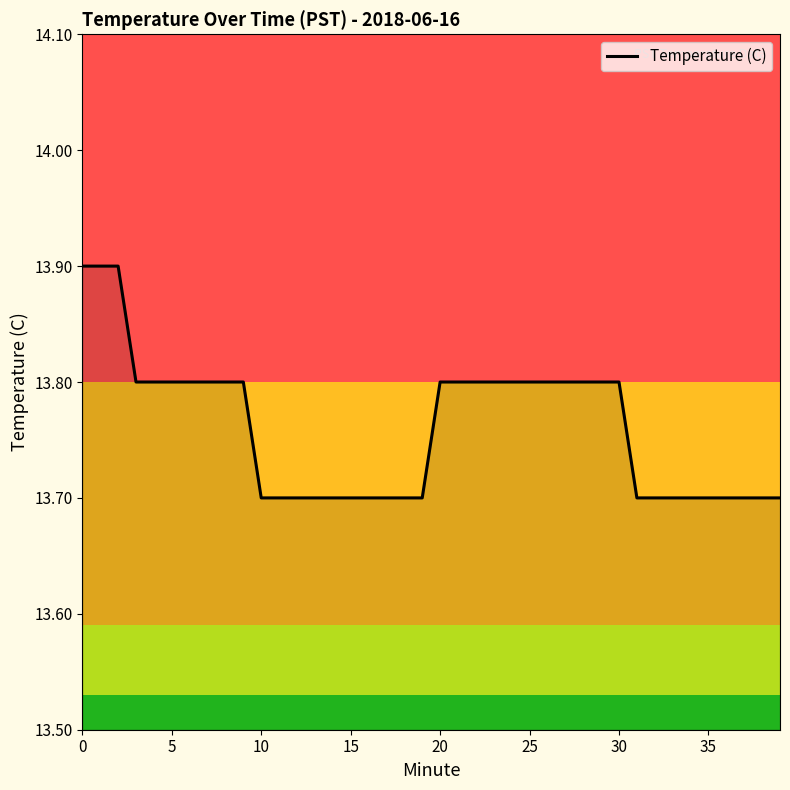

What is the greatest value displayed?

13.9